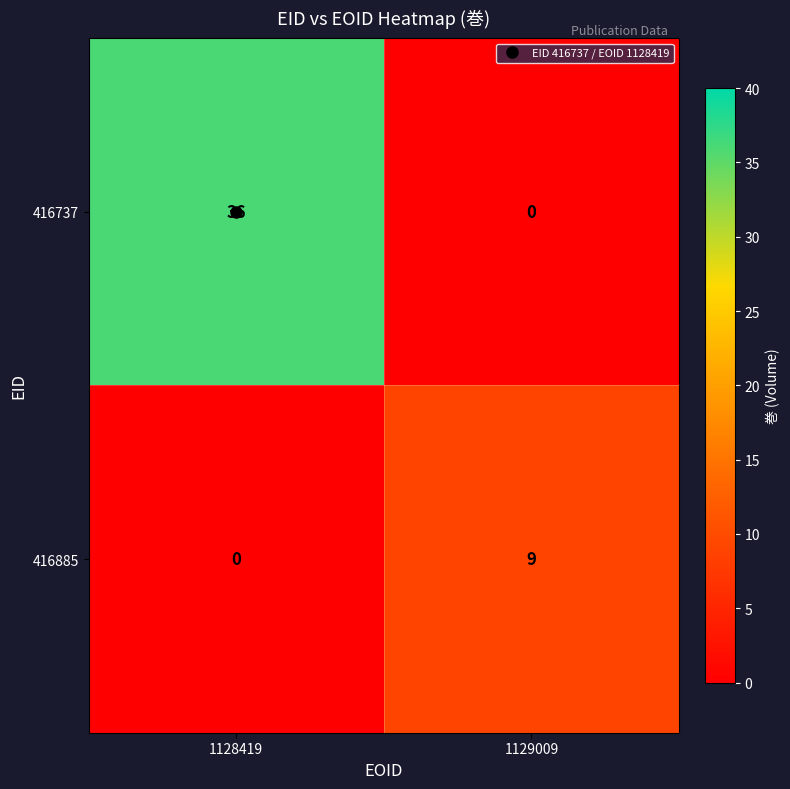

The 416737 series shows 36 at 1128419. True or false?

True